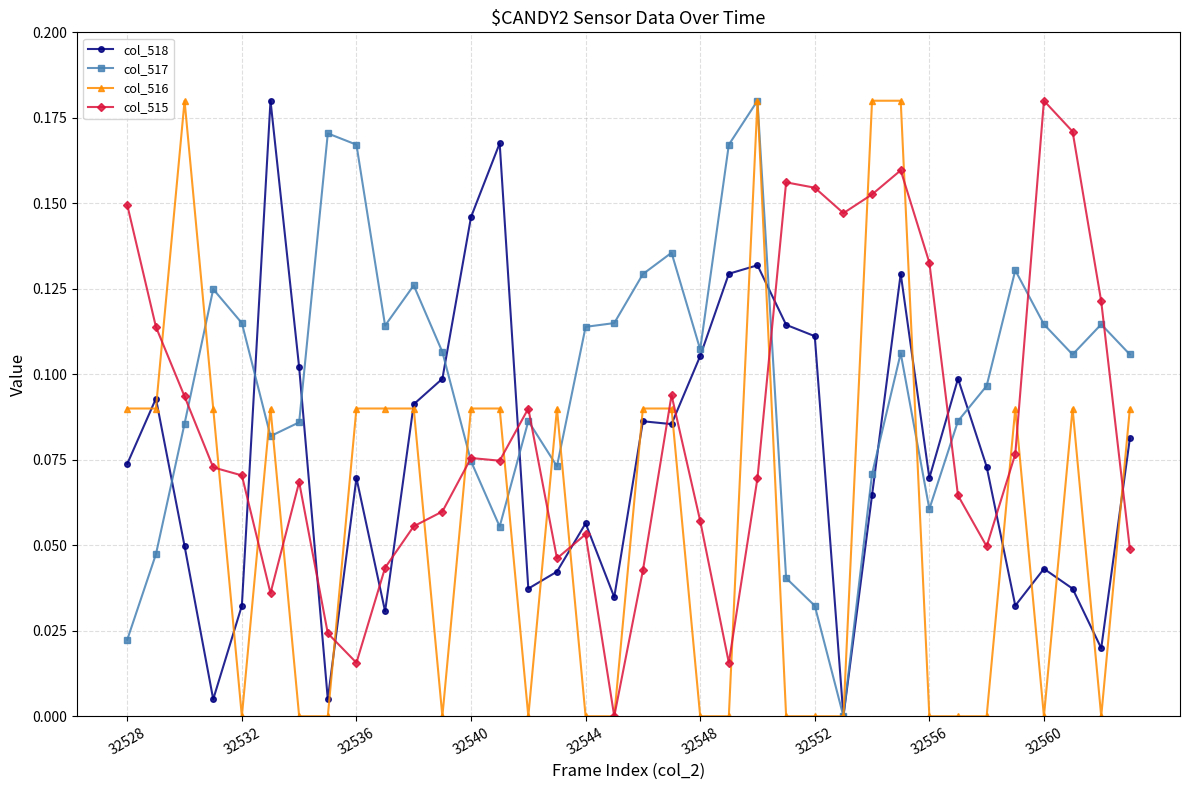

List the series in order of their overall mean, lowest first.

col_516, col_518, col_515, col_517